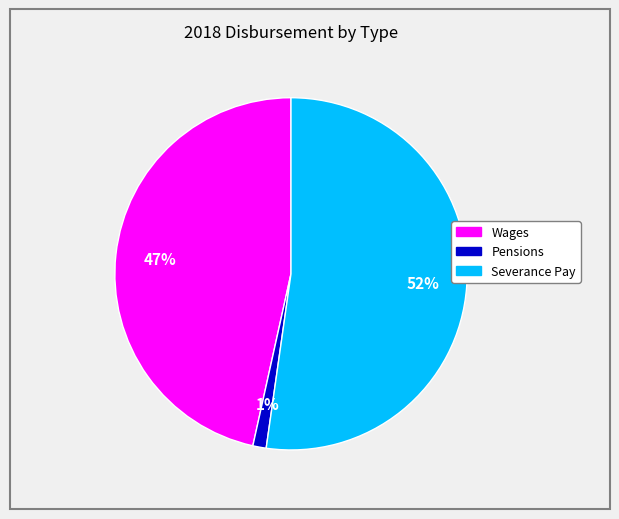

Which has a higher value, Wages or Pensions?

Wages